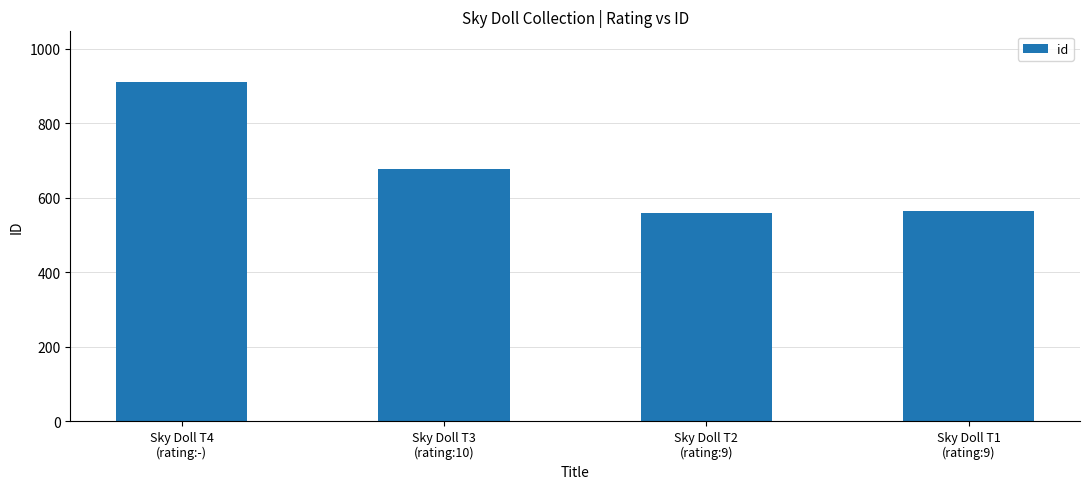

Where is the data nearest to the value 734?

Sky Doll T3
(rating:10)